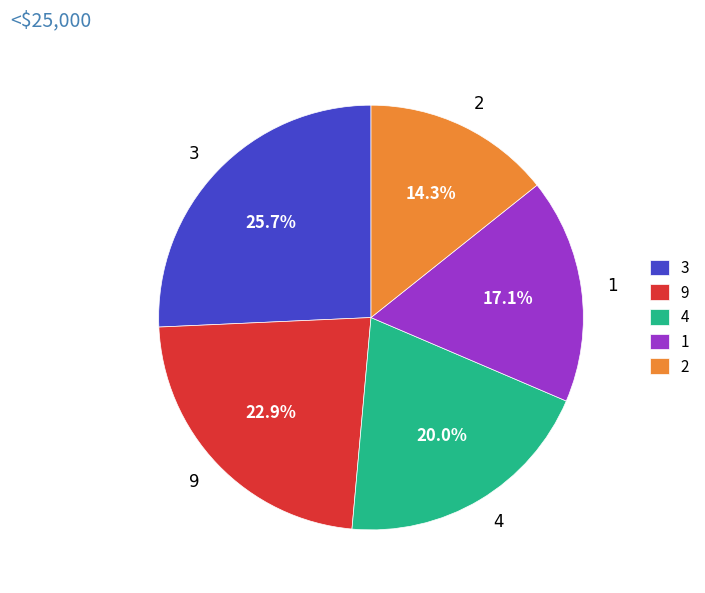

Which slice is the smallest?

2